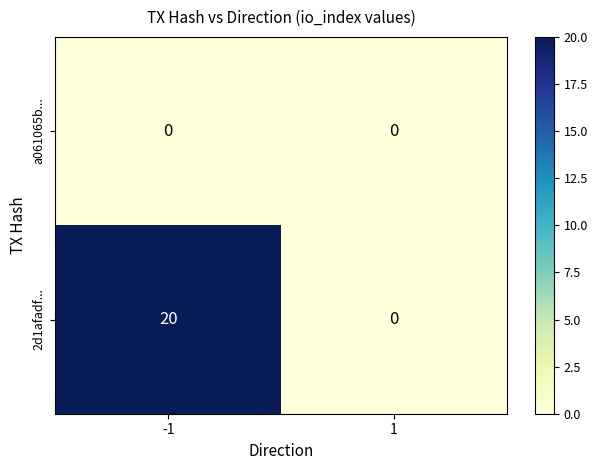

What is the sum of all 2d1afadf... values?

20